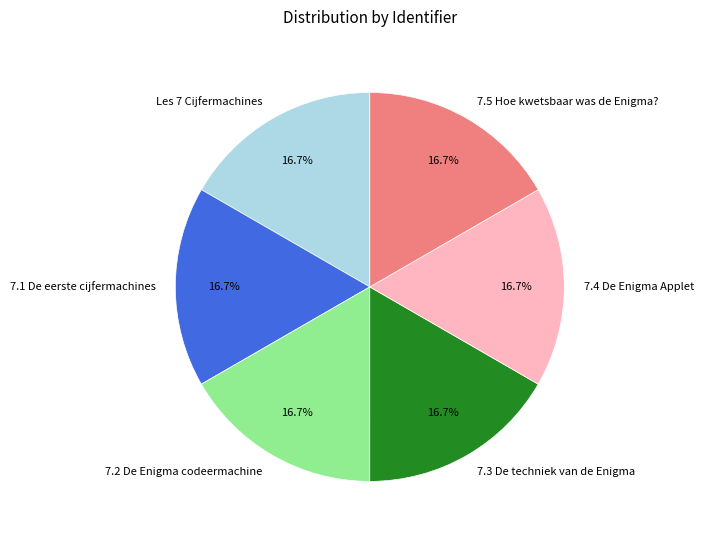

Is it true that 7.1 De eerste cijfermachines is 17% of the pie?

True